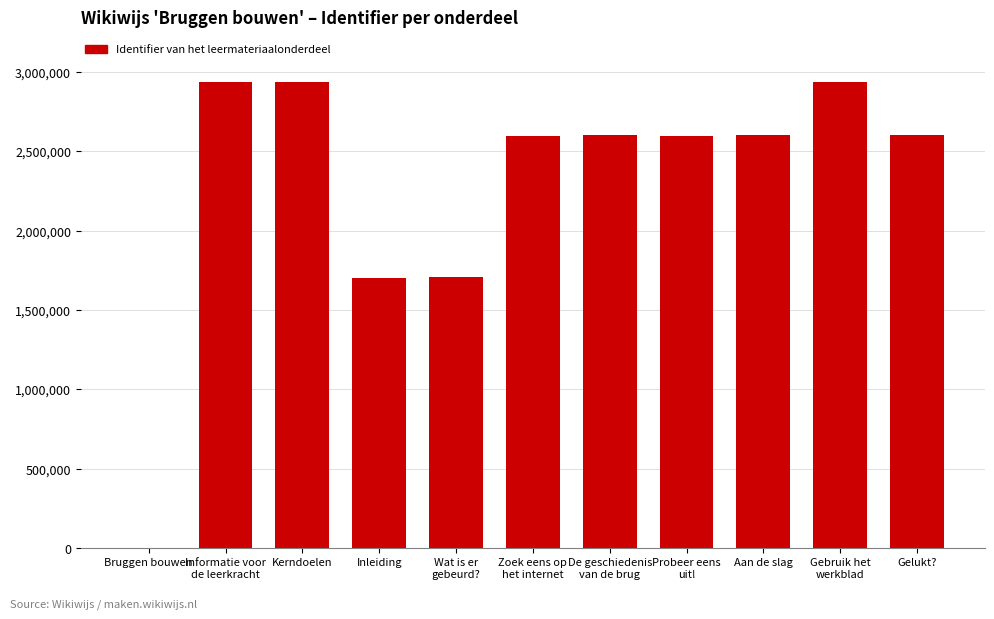

Is it true that the value at Bruggen bouwen is 0?

True